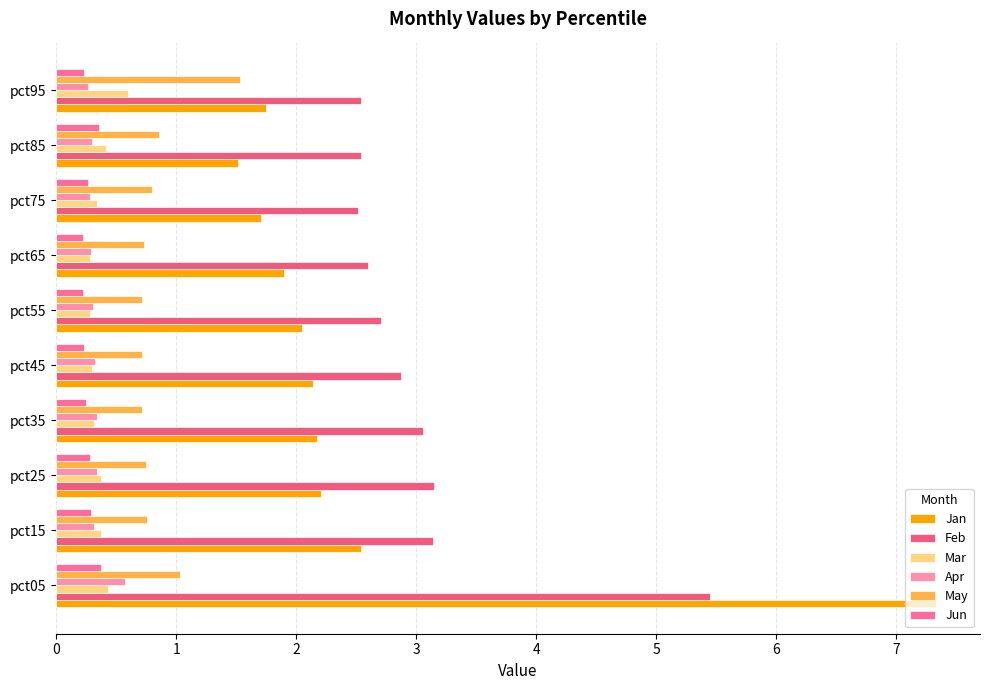

How many distinct data groups are displayed?

6